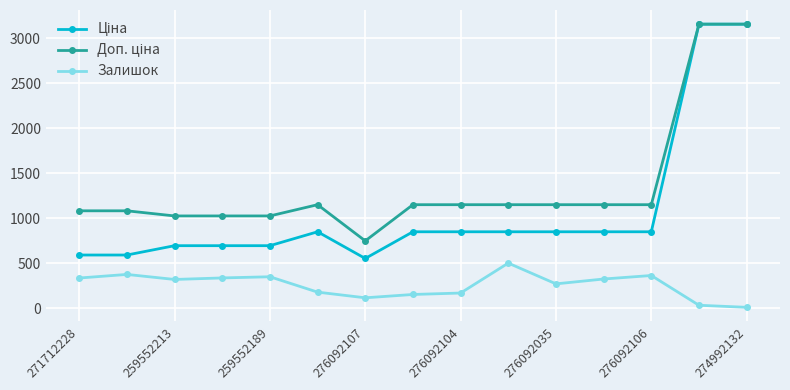

What is the value of the Залишок point at the 7th from the left?

114.0